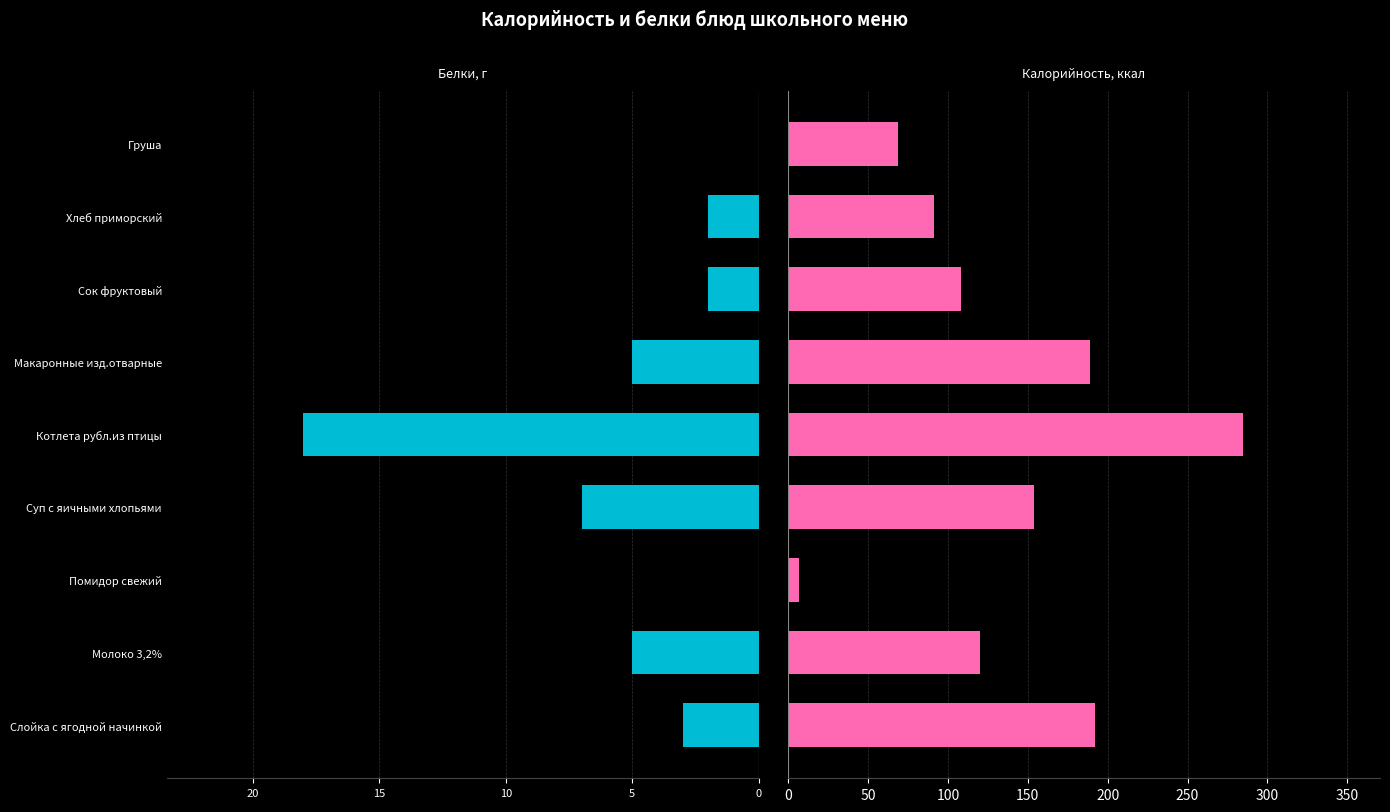

What position from the right is Хлеб приморский?

2